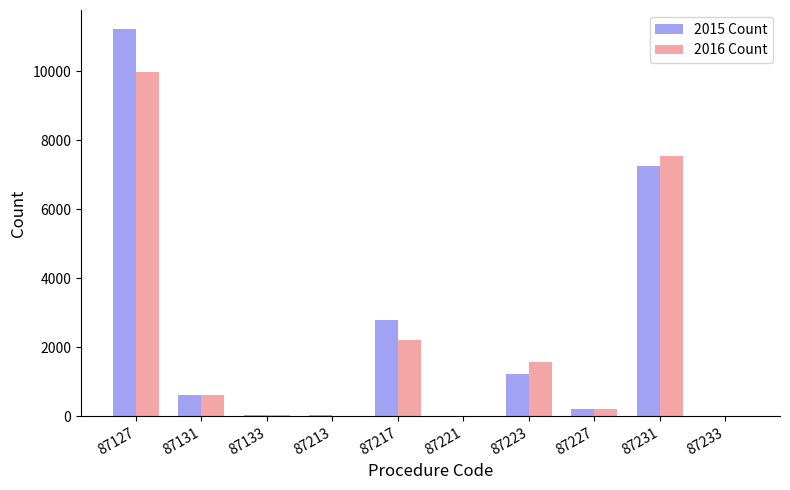

At which label does 2016 Count reach its peak?

87127